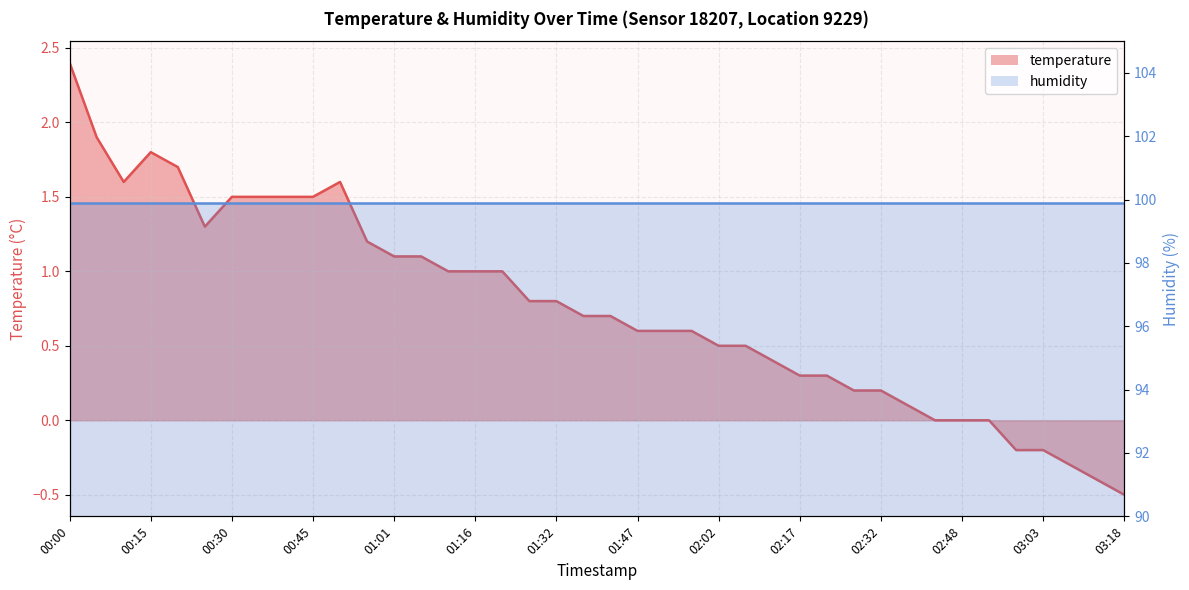

True or false: the data shows 1.0 at 00:10.

False